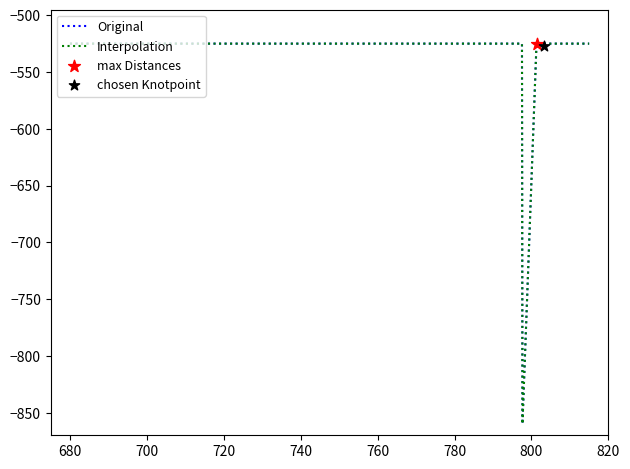

Which series reaches the maximum Y coordinate?

Original